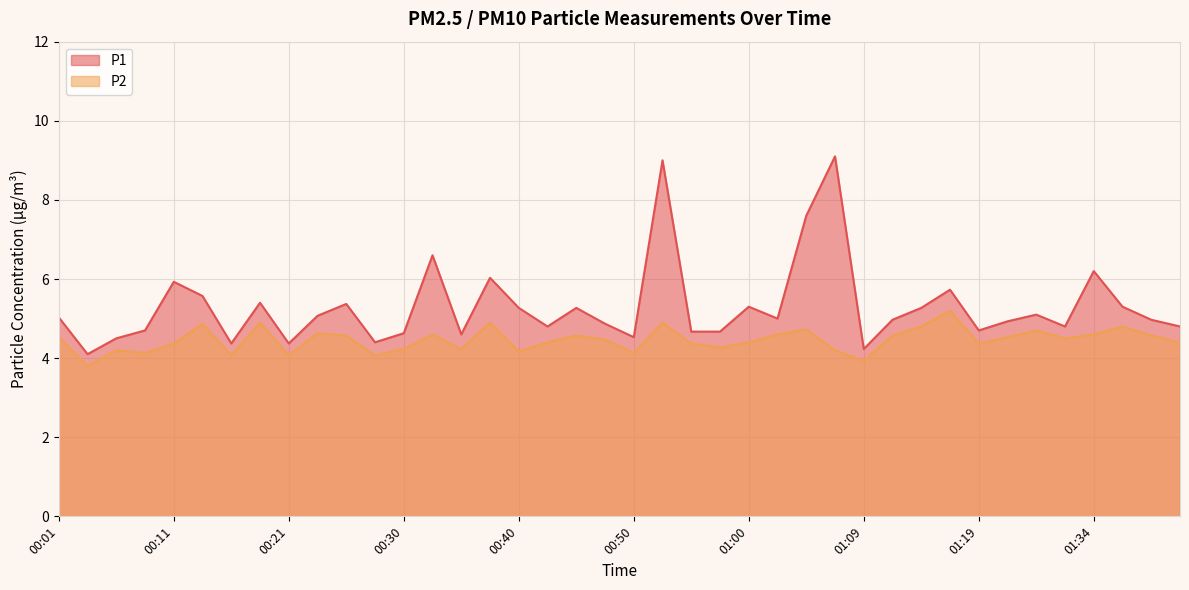

How many series are shown in this chart?

2